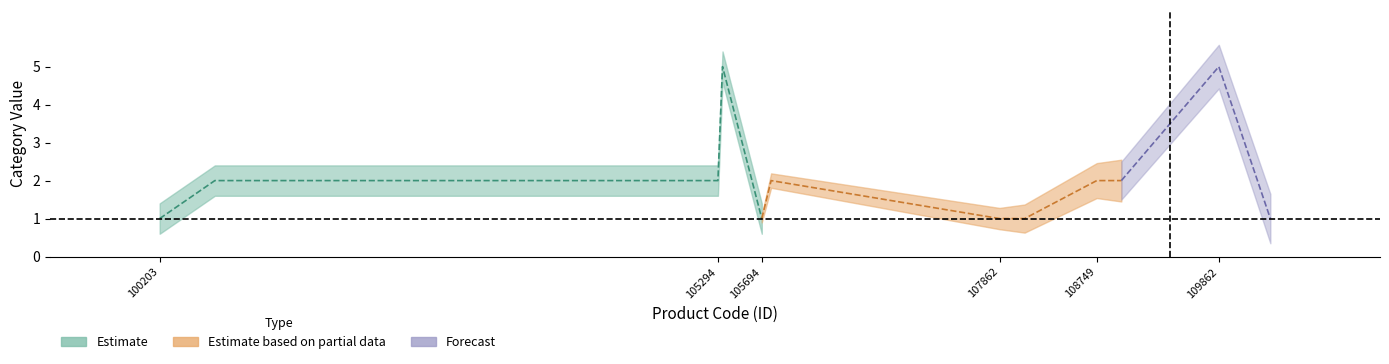

What is the difference between the maximum and minimum values in the upper series?

4